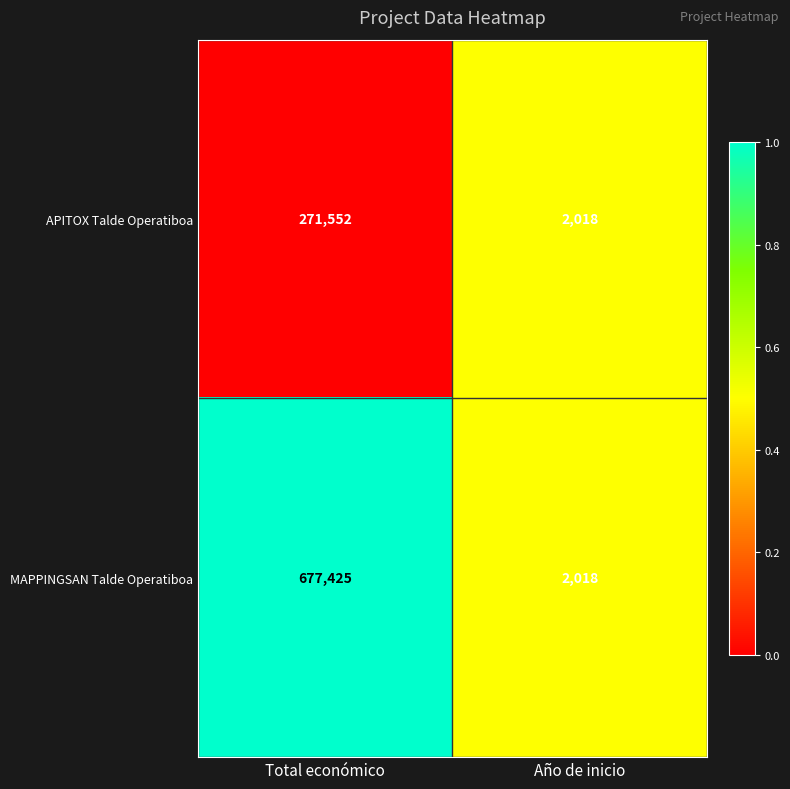

Which series has the largest total across all categories?

MAPPINGSAN Talde Operatiboa